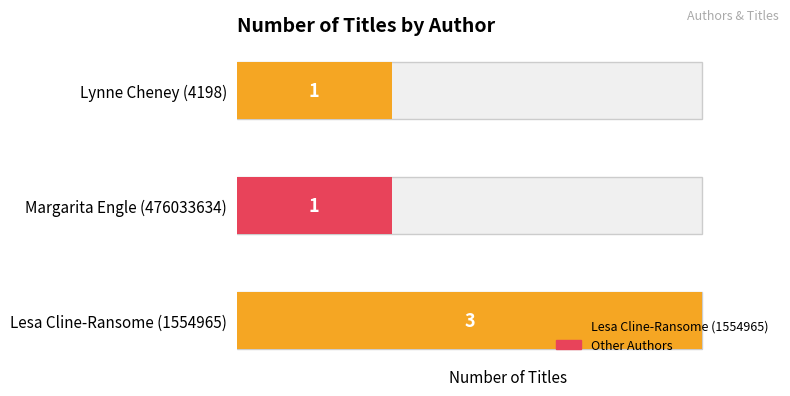

List the labels in order of value, smallest first.

Margarita Engle (476033634), Lynne Cheney (4198), Lesa Cline-Ransome (1554965)